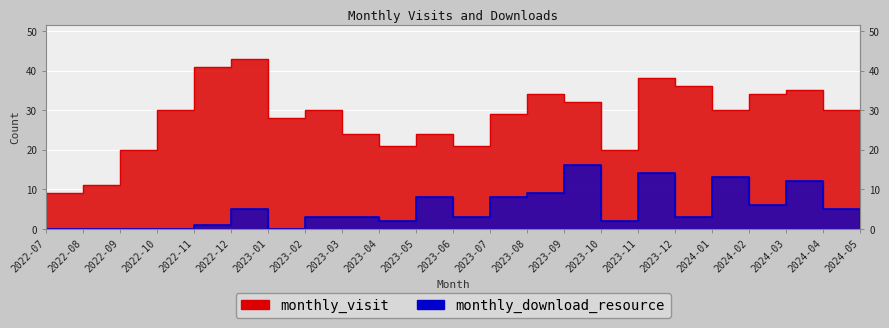

Rank the categories by monthly_visit value from lowest to highest.

2024-05, 2022-07, 2022-08, 2022-09, 2023-10, 2023-04, 2023-06, 2023-03, 2023-05, 2023-01, 2023-07, 2022-10, 2023-02, 2024-01, 2024-04, 2023-09, 2023-08, 2024-02, 2024-03, 2023-12, 2023-11, 2022-11, 2022-12